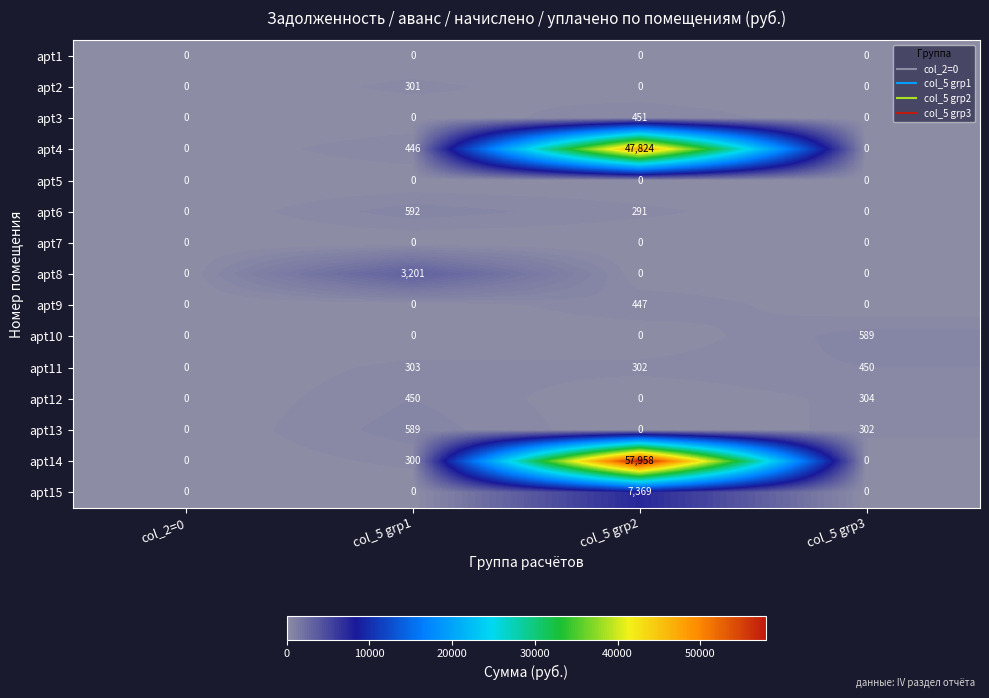

What is the greatest value displayed?

57958